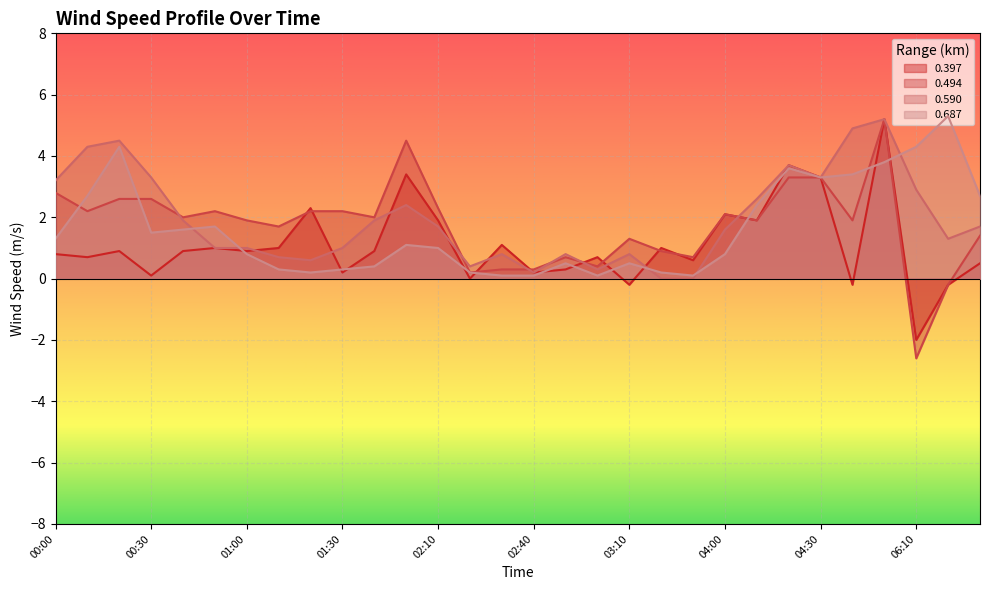

Reading left to right, what are all the values shown in this chart?

0.397: 0.8	0.7	0.9	0.1	0.9	1.0	0.9	1.0	2.3	0.2	0.9	3.4	1.9	-0.0	1.1	0.2	0.3	0.7	-0.2	1.0	0.6	2.1	1.9	3.7	3.3	-0.2	5.2	-2.0	-0.2	0.5
0.494: 2.8	2.2	2.6	2.6	2.0	2.2	1.9	1.7	2.2	2.2	2.0	4.5	2.3	0.2	0.3	0.3	0.7	0.4	1.3	0.9	0.7	2.1	1.9	3.3	3.3	1.9	5.2	-2.6	-0.2	1.4
0.590: 3.2	4.3	4.5	3.3	1.9	1.0	1.0	0.7	0.6	1.0	1.9	2.4	1.7	0.4	0.8	0.2	0.8	0.3	0.8	-0.0	0.0	1.6	2.6	3.7	3.3	4.9	5.2	2.9	1.3	1.7
0.687: 1.3	2.7	4.3	1.5	1.6	1.7	0.8	0.3	0.2	0.3	0.4	1.1	1.0	0.2	0.1	0.1	0.5	0.1	0.5	0.2	0.1	0.8	2.4	3.6	3.3	3.4	3.8	4.3	5.3	2.7